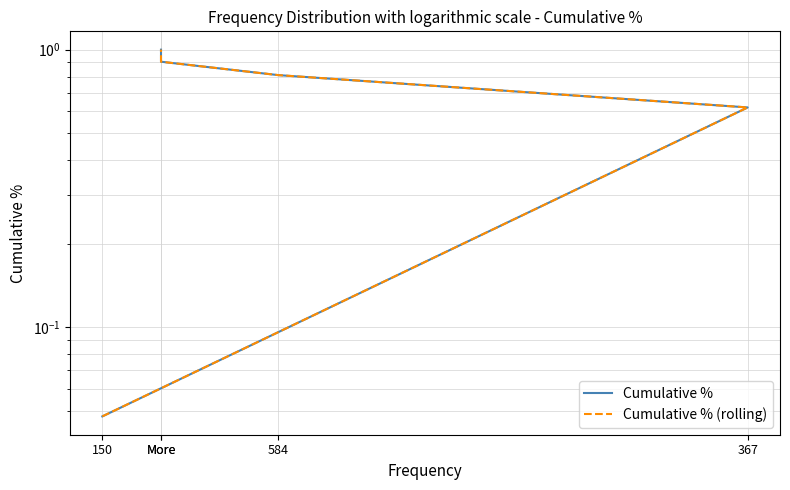

Reading left to right, what are all the values shown in this chart?

Cumulative %: 150=0.0	367=0.6	584=0.8	More=0.9	More=1.0
Cumulative % (rolling): 150=0.0	367=0.6	584=0.8	More=0.9	More=1.0